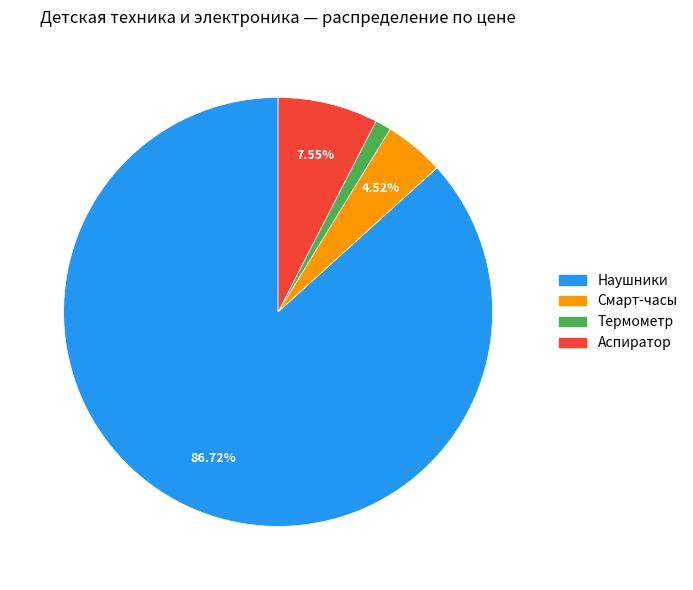

Is there any slice that represents more than half of the pie?

Yes